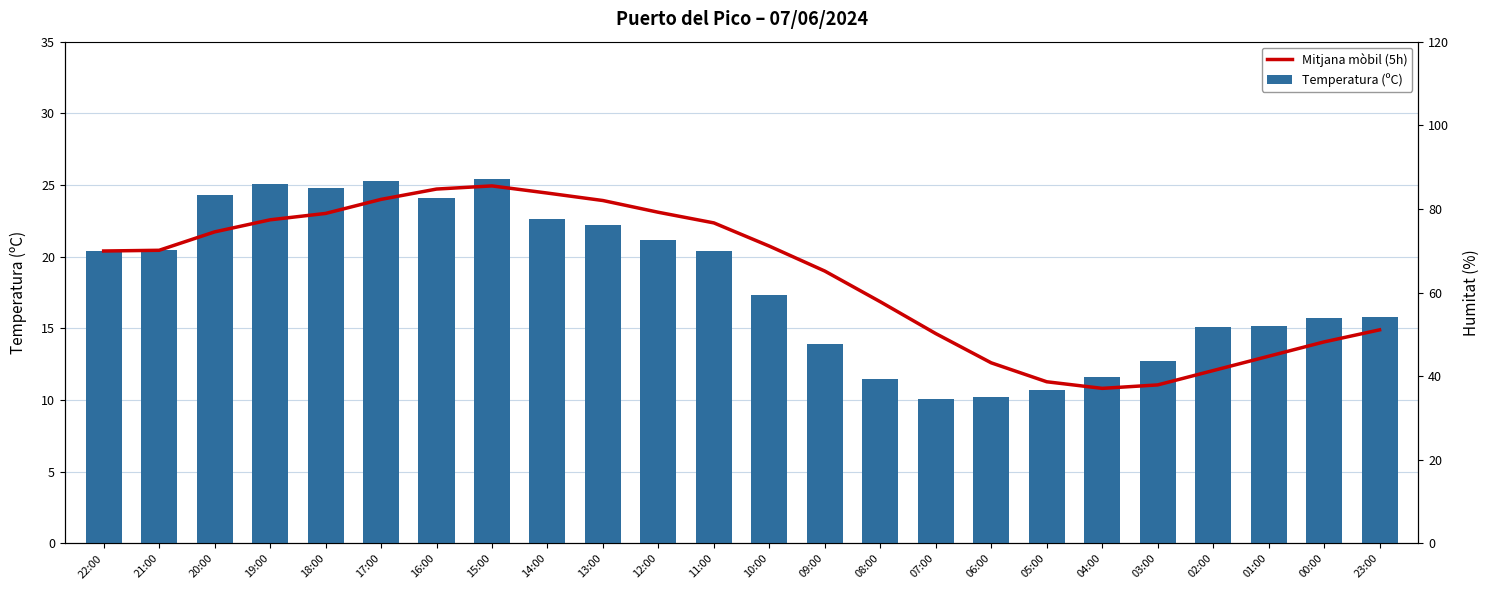

Is the value of Mitjana mòbil (5h) at 01:00 greater than the value of Temperatura (ºC) at 16:00?

No